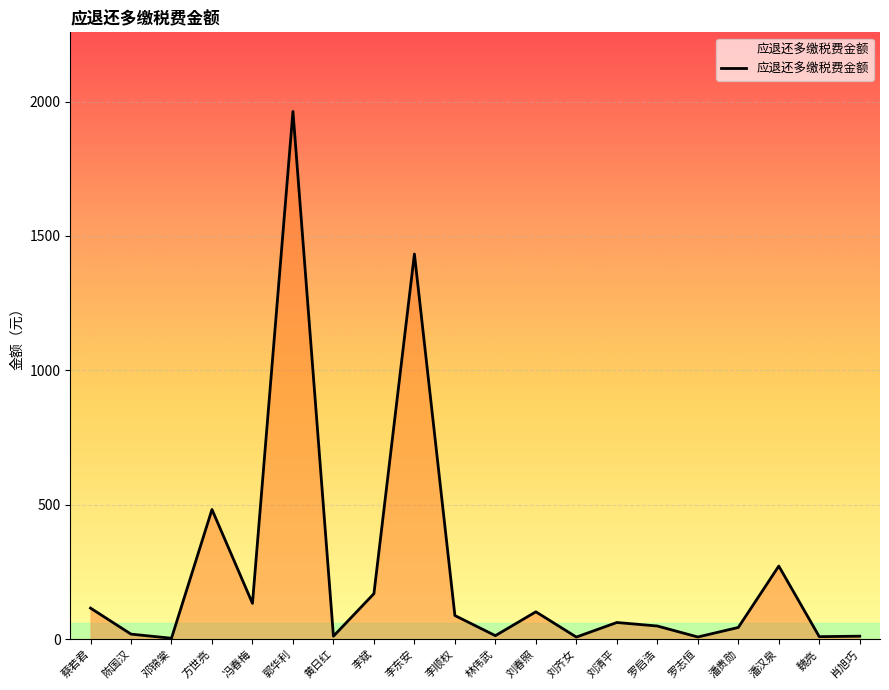

True or false: the data shows 1963.1 at 郭华利.

True